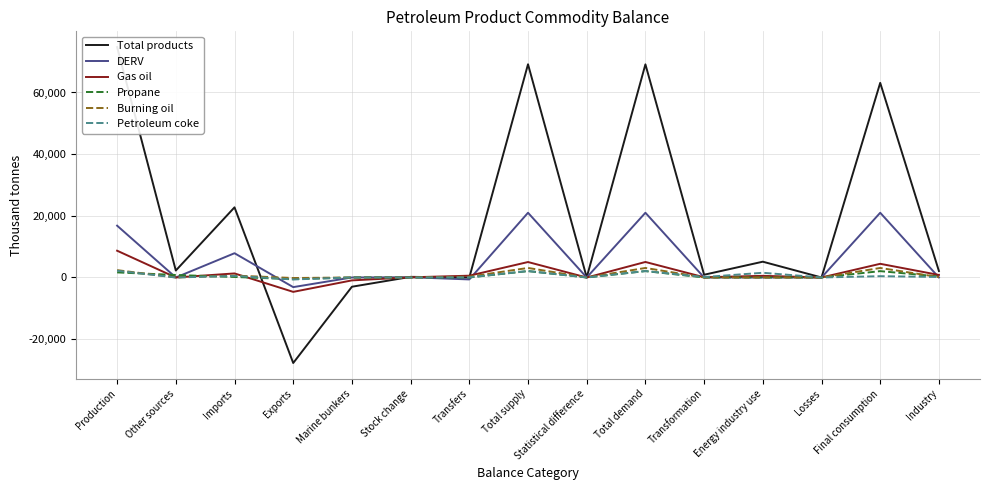

At which label does Total products first exceed 2094?

Production